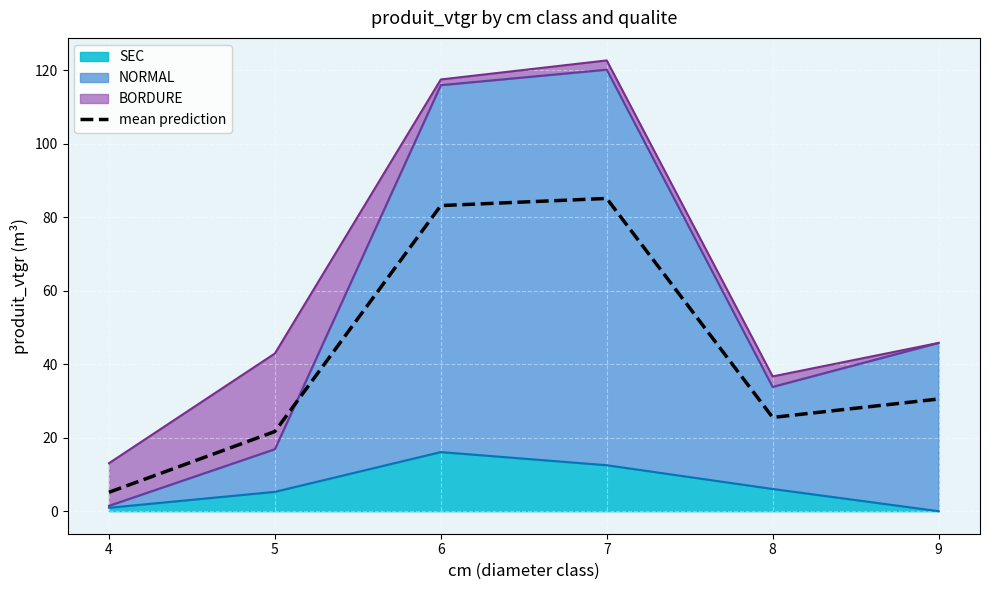

At which category does the data reach its first local valley?

8